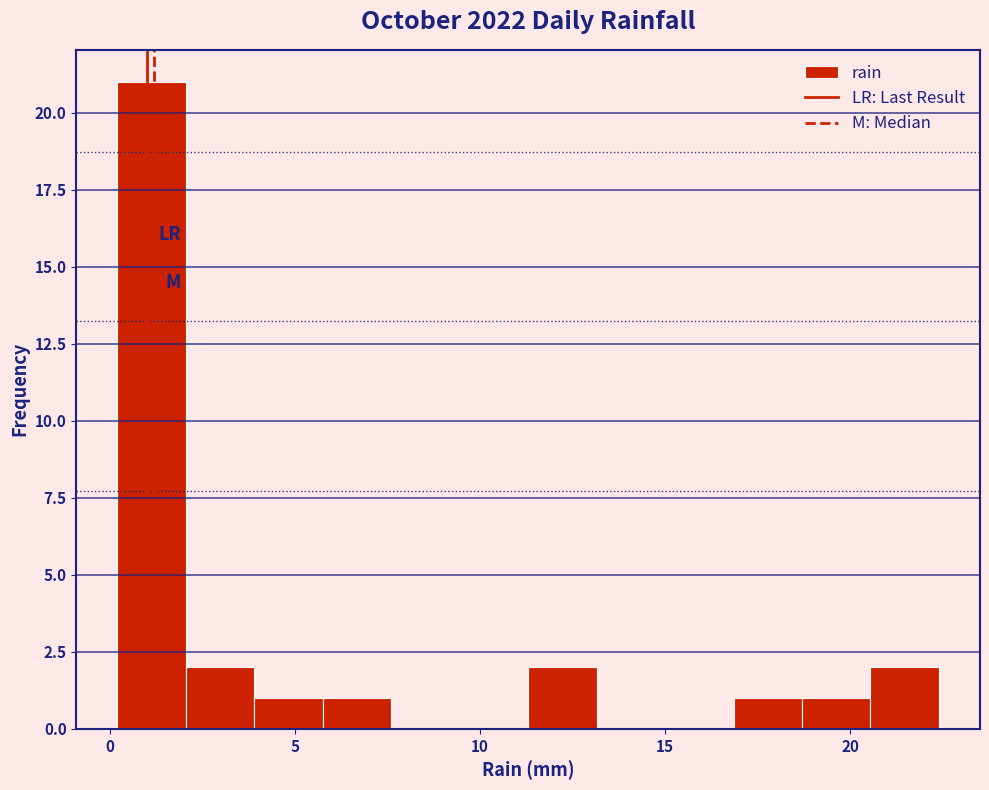

Around what value on the x-axis is the tallest bar? Give the approximate position of its centre, as read against the axis.

1.0